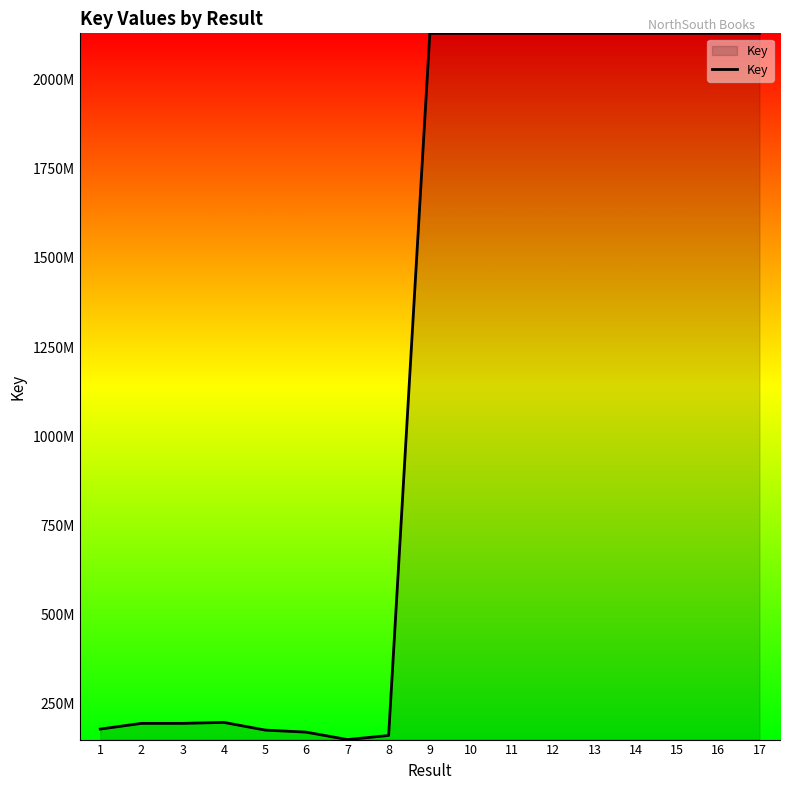

Does the chart display data point markers on the line(s)?

No